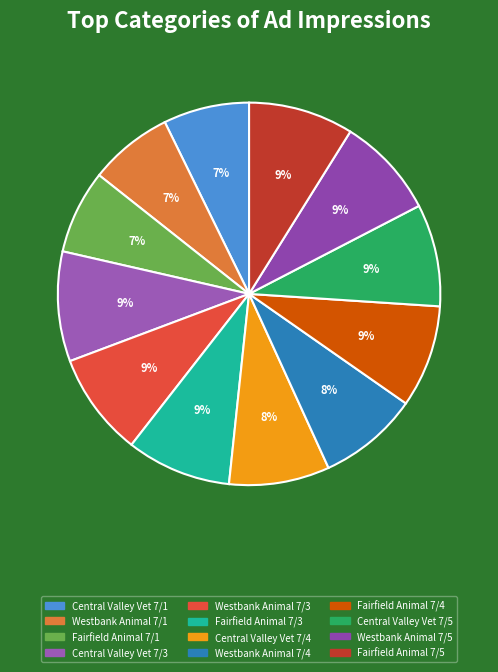

Which has a higher value, Westbank Animal 7/4 or Fairfield Animal 7/3?

Fairfield Animal 7/3